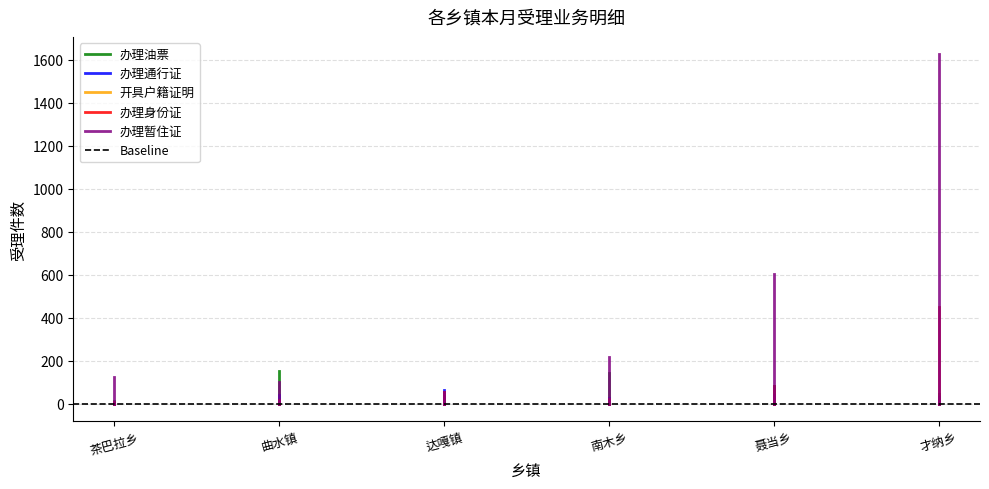

At which label does 办理油票 reach its minimum?

茶巴拉乡